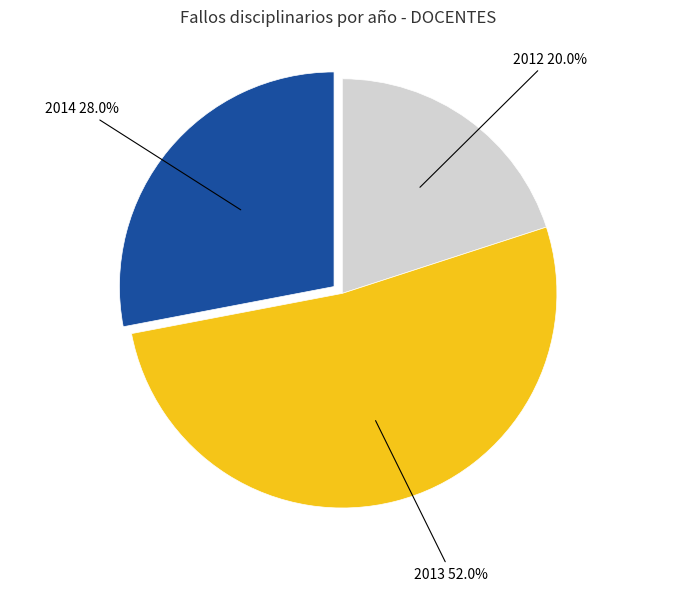

To the nearest percent, what is the combined percentage of 2012 and 2013?

72%